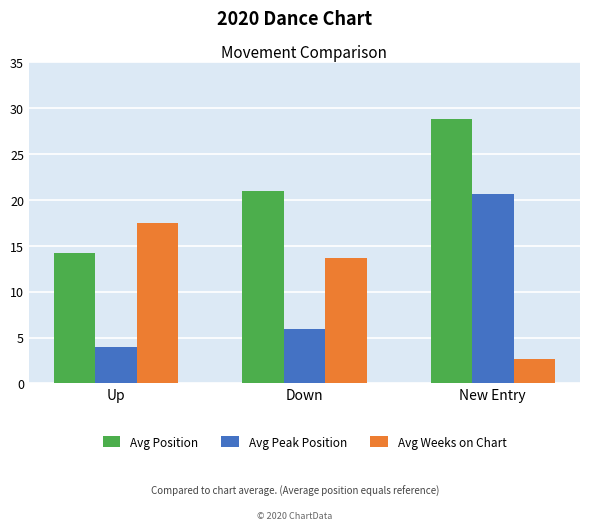

Count the number of data series in this chart.

3